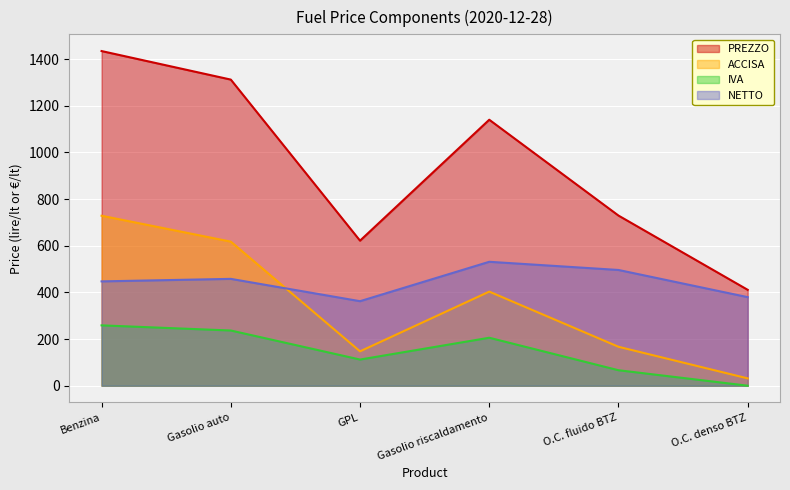

How many data points in IVA are less than 205?

3